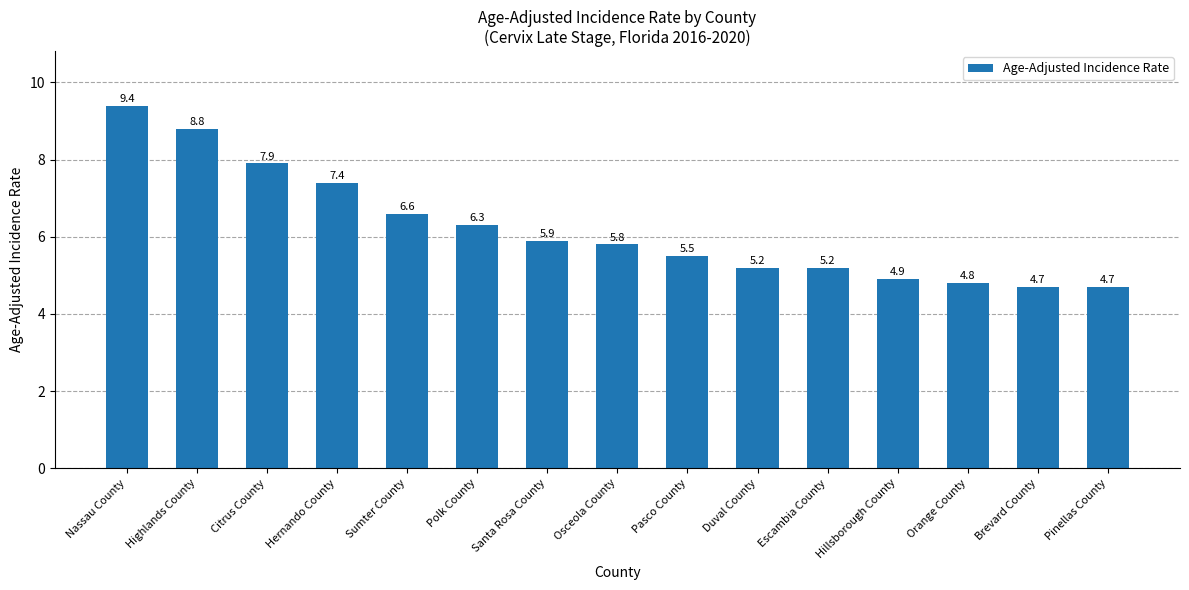

How many data points does each series have?

15